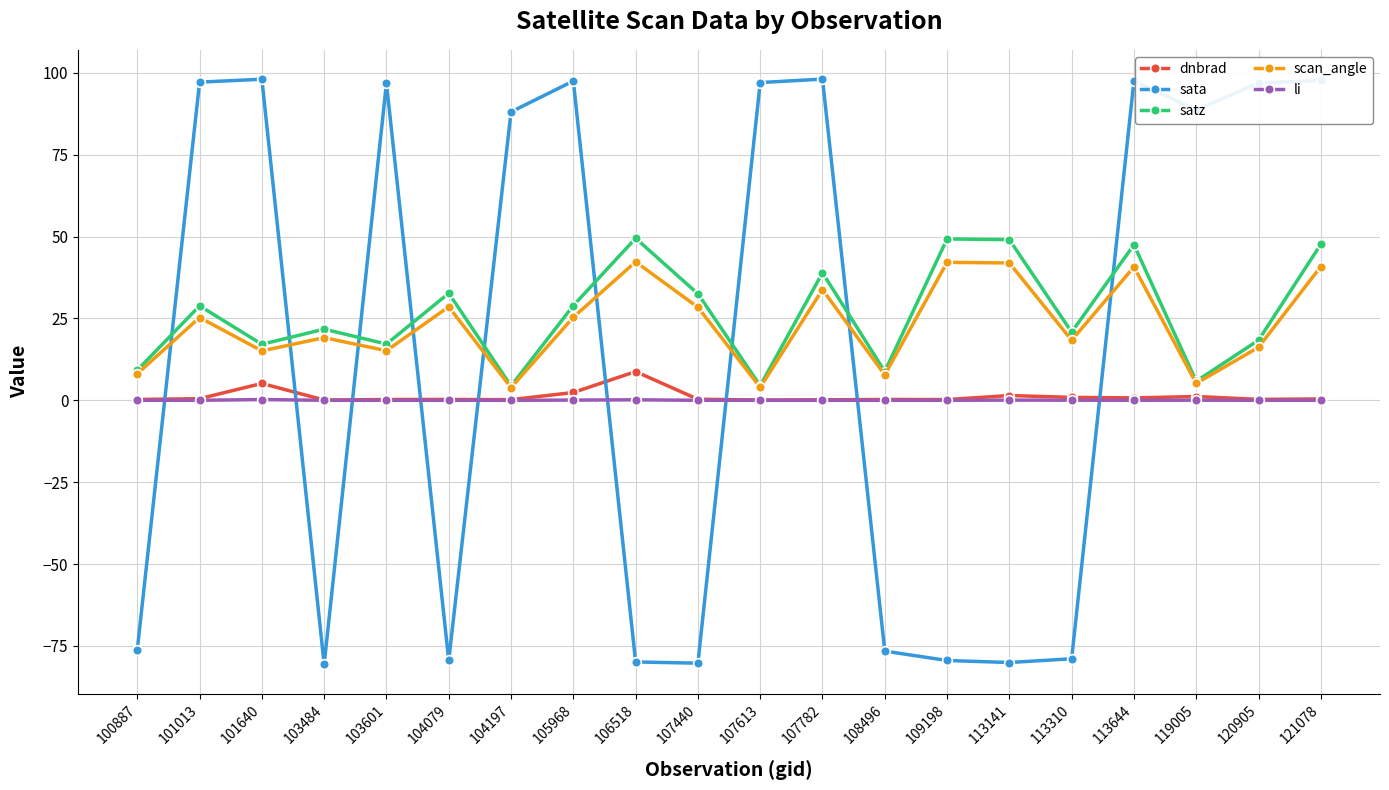

True or false: scan_angle and li intersect in this chart.

False